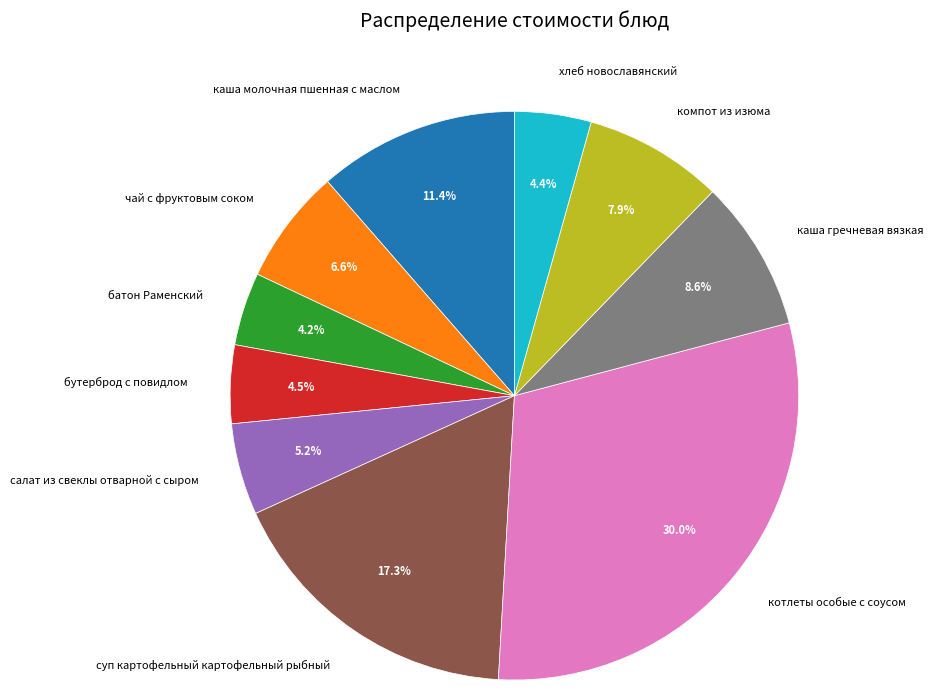

What is the ratio of the value at компот из изюма to the value at батон Раменский?

1.9